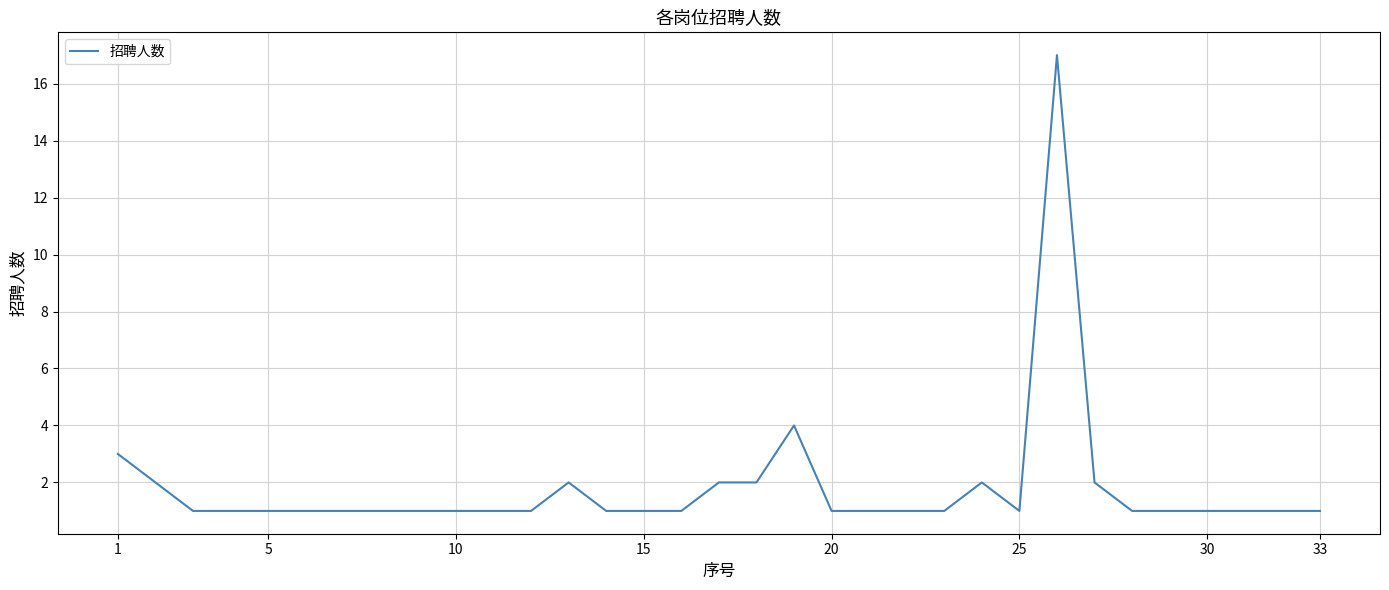

What is the greatest value displayed?

17